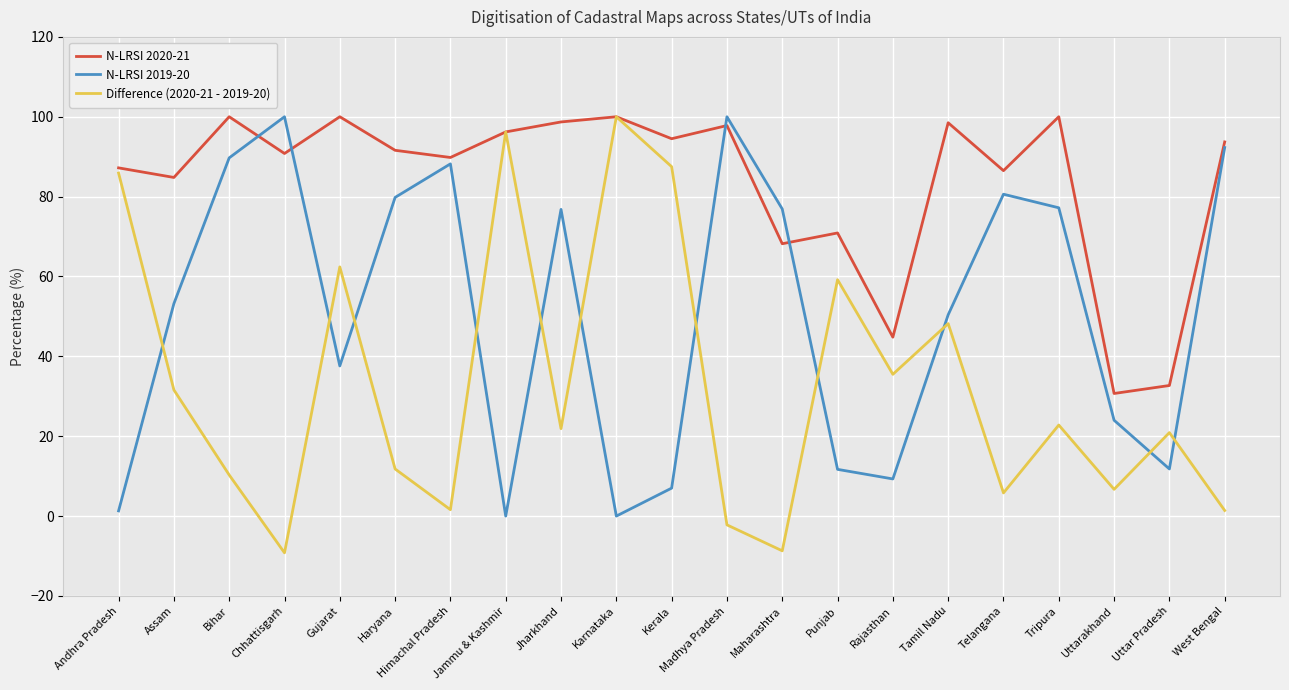

Is this an area chart (filled region under the line)?

No